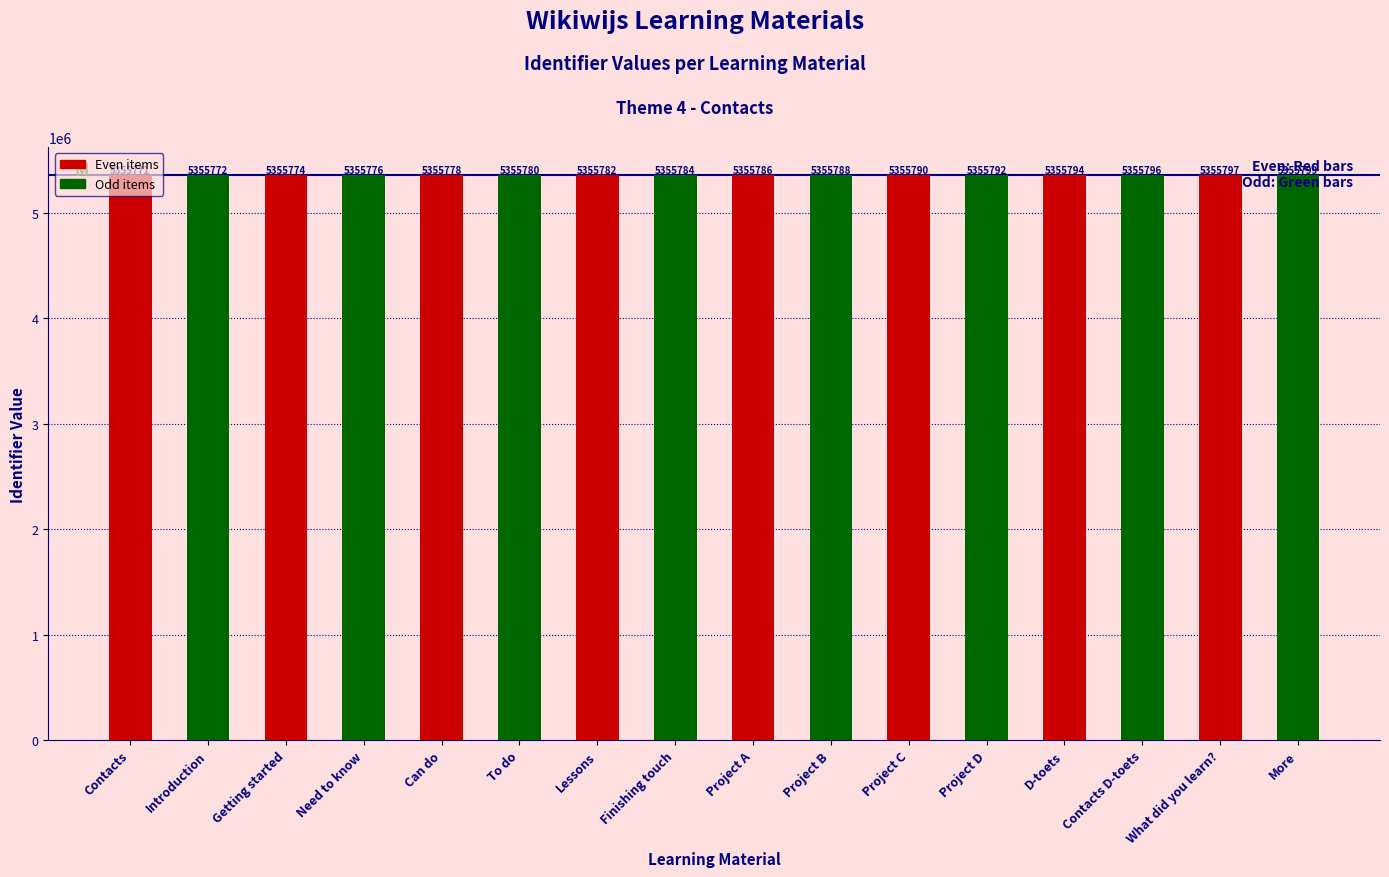

Rank the categories by value from lowest to highest.

Contacts, Introduction, Getting started, Need to know, Can do, To do, Lessons, Finishing touch, Project A, Project B, Project C, Project D, D-toets, Contacts D-toets, What did you learn?, More